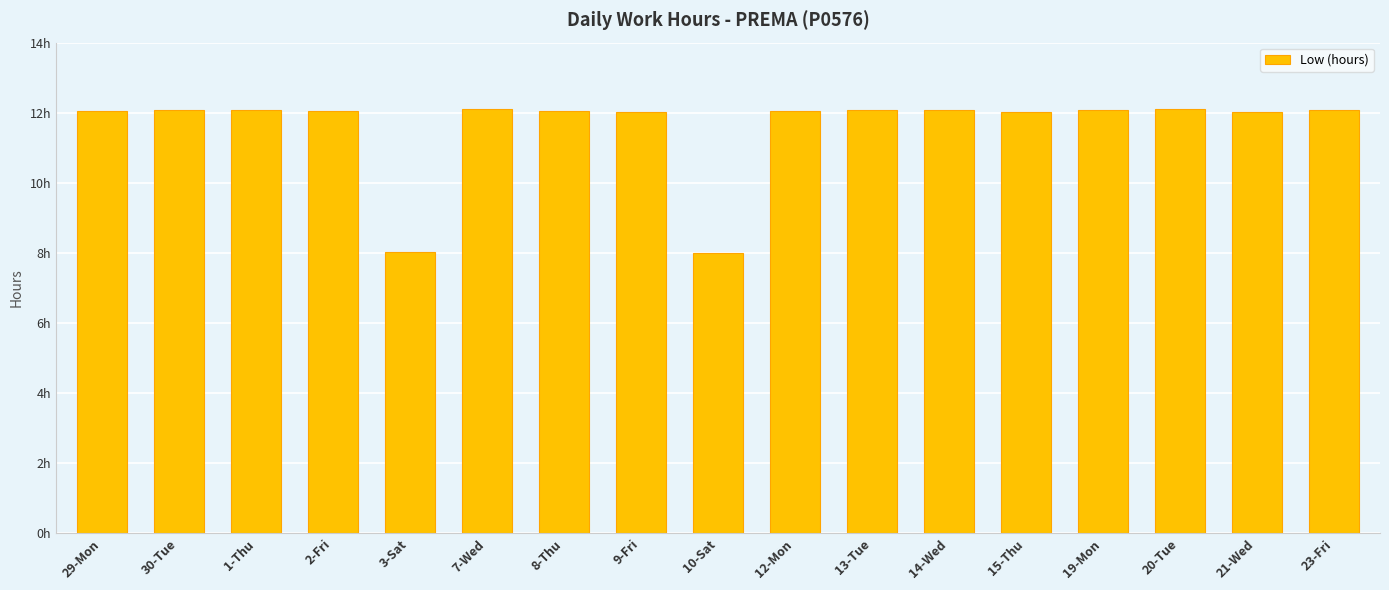

True or false: the data shows 12.0 at 12-Mon.

True